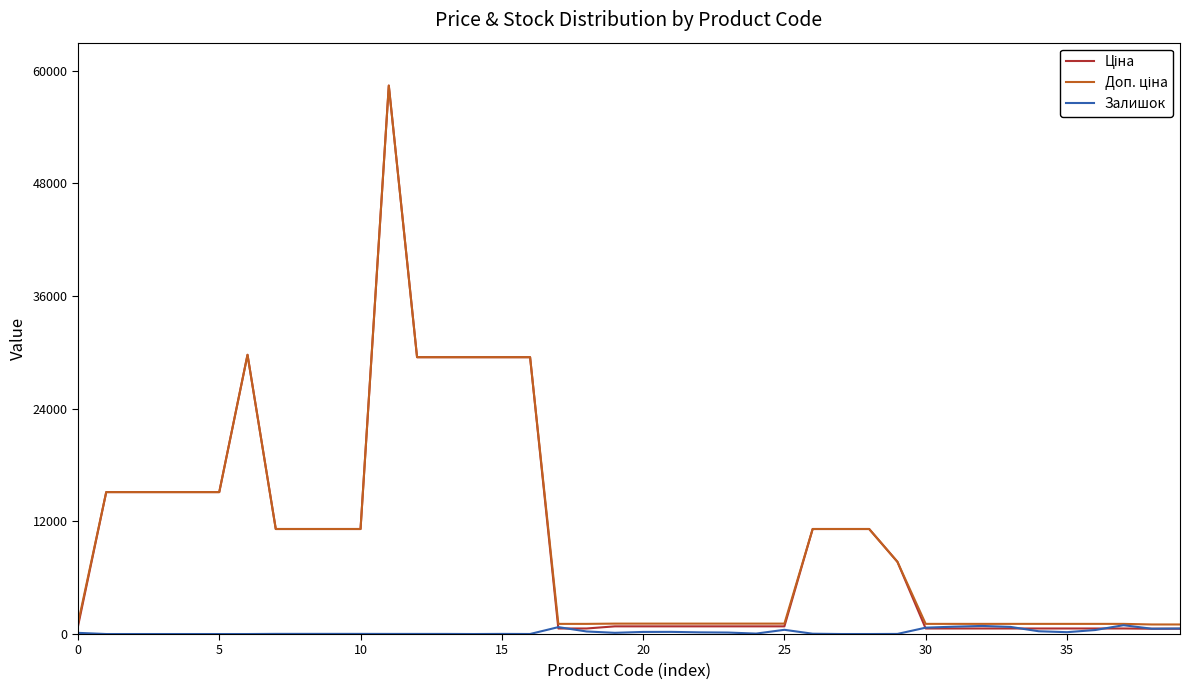

What is the greatest value displayed?

58426.5